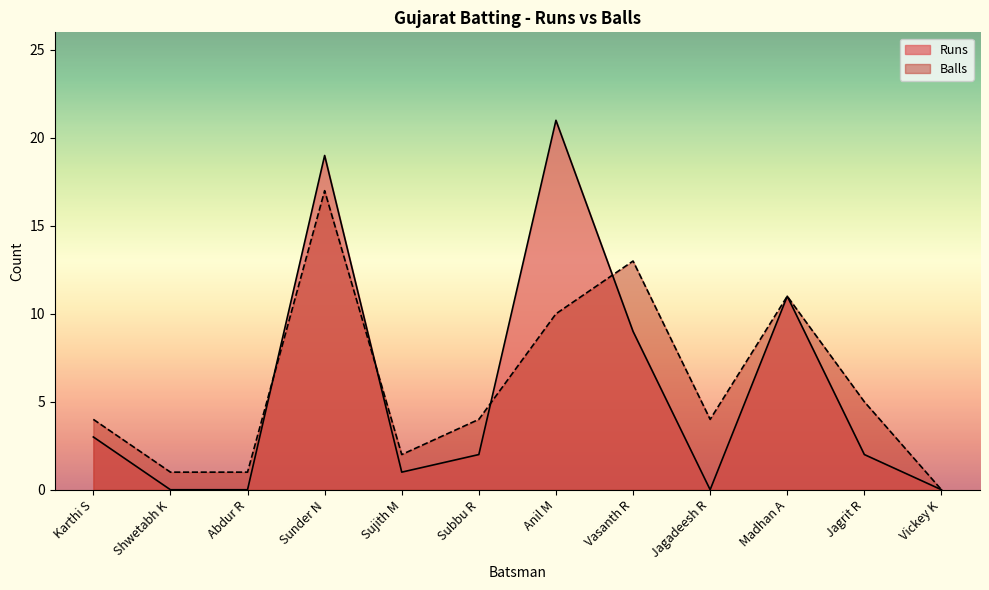

What are all the series names shown in the legend?

Runs, Balls